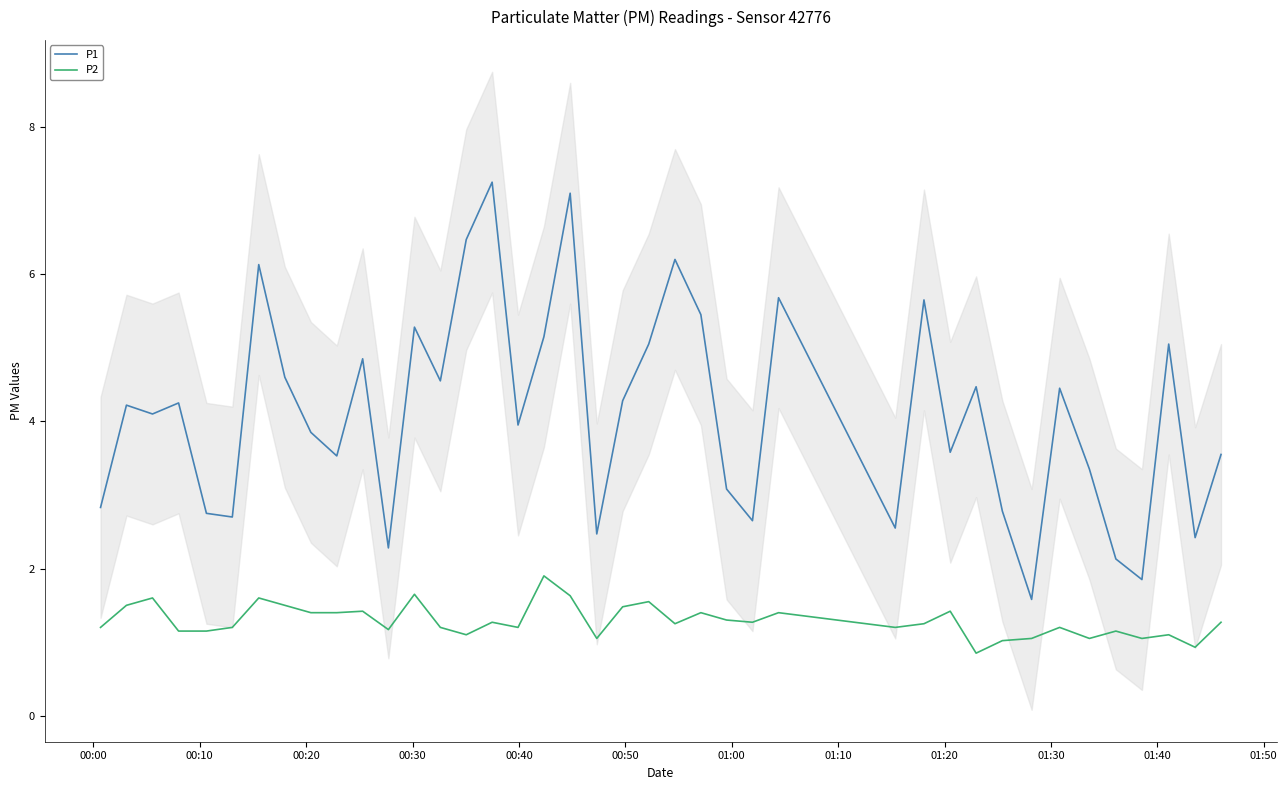

What is the smallest value displayed?

0.8